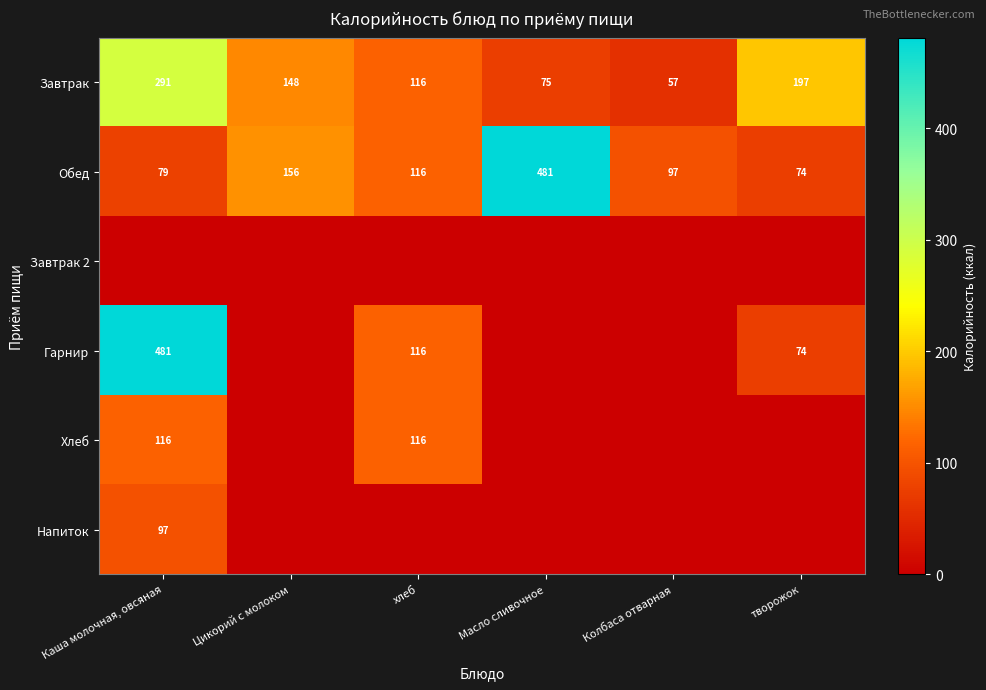

Rank the categories by Завтрак value from lowest to highest.

Колбаса отварная, Масло сливочное, хлеб, Цикорий с молоком, творожок, Каша молочная, овсяная